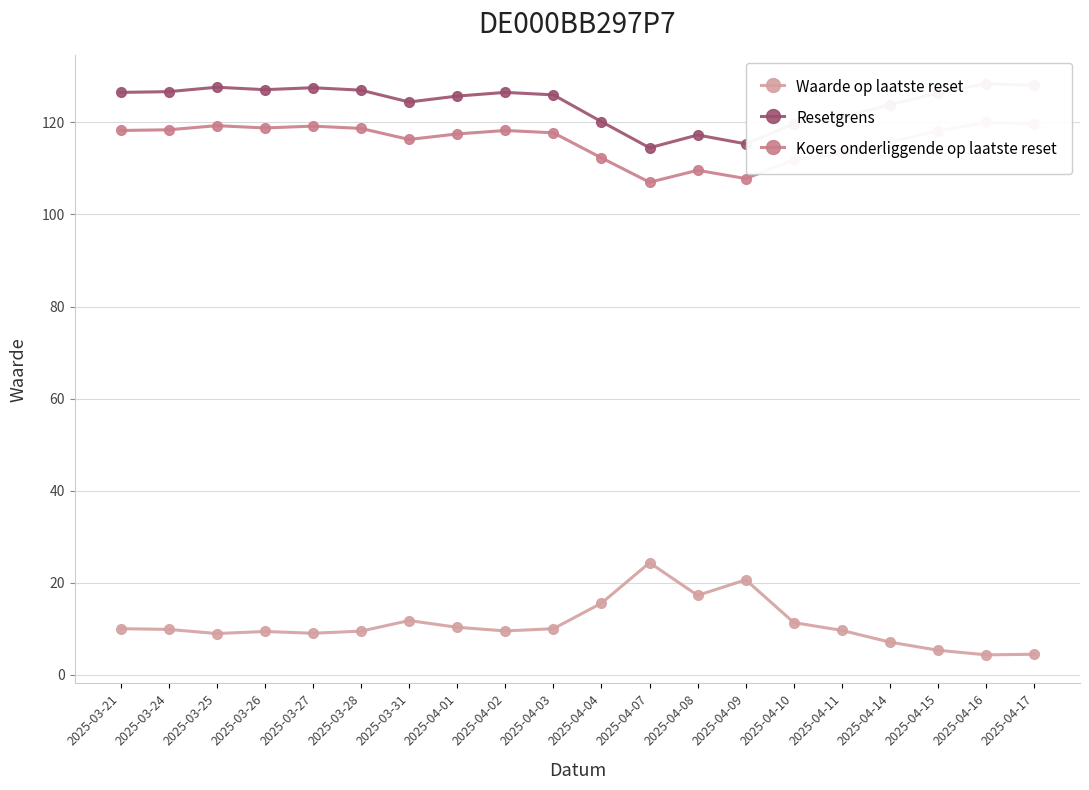

What is the label of the 17th point from the left?

2025-04-14